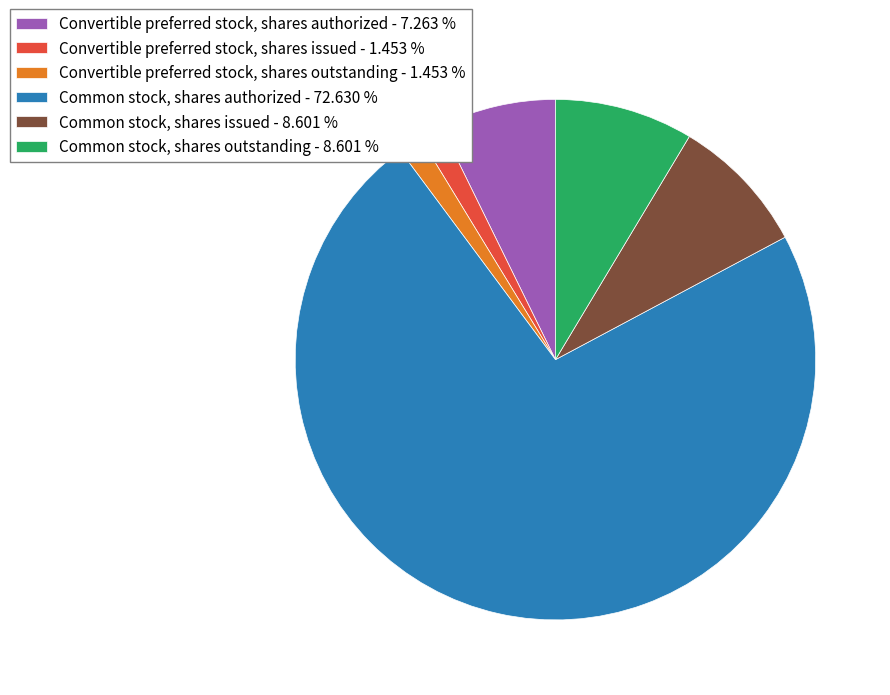

What is the ratio of the value at Common stock, shares outstanding - 8.601 % to the value at Convertible preferred stock, shares issued - 1.453 %?

5.9